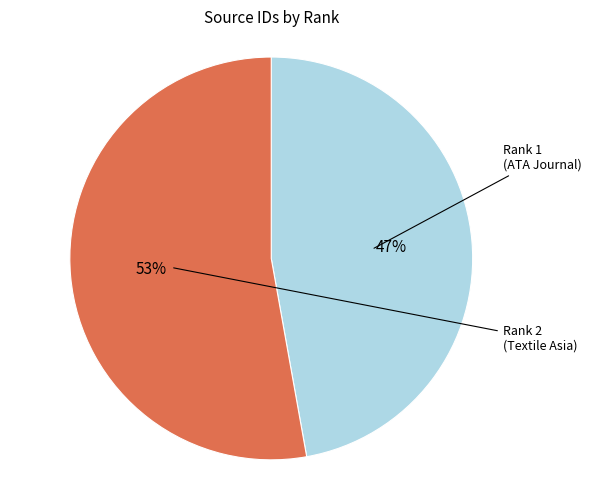

How many slices are in this pie chart?

2